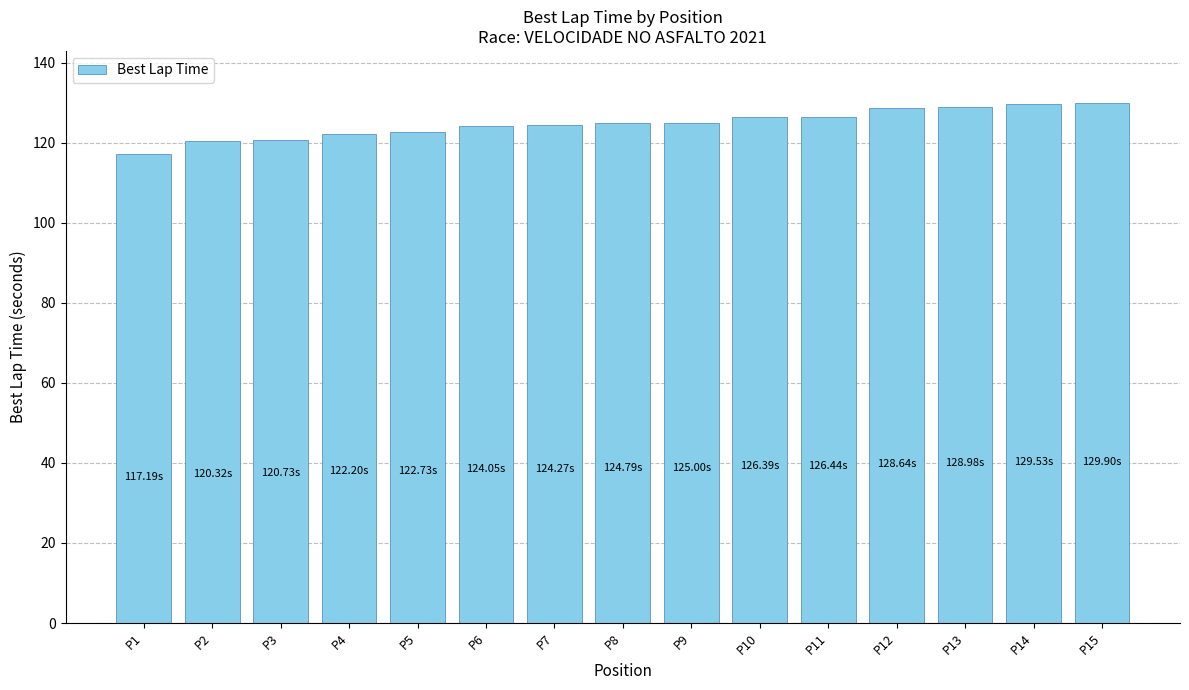

What is the value of the 3rd bar from the left?

120.7